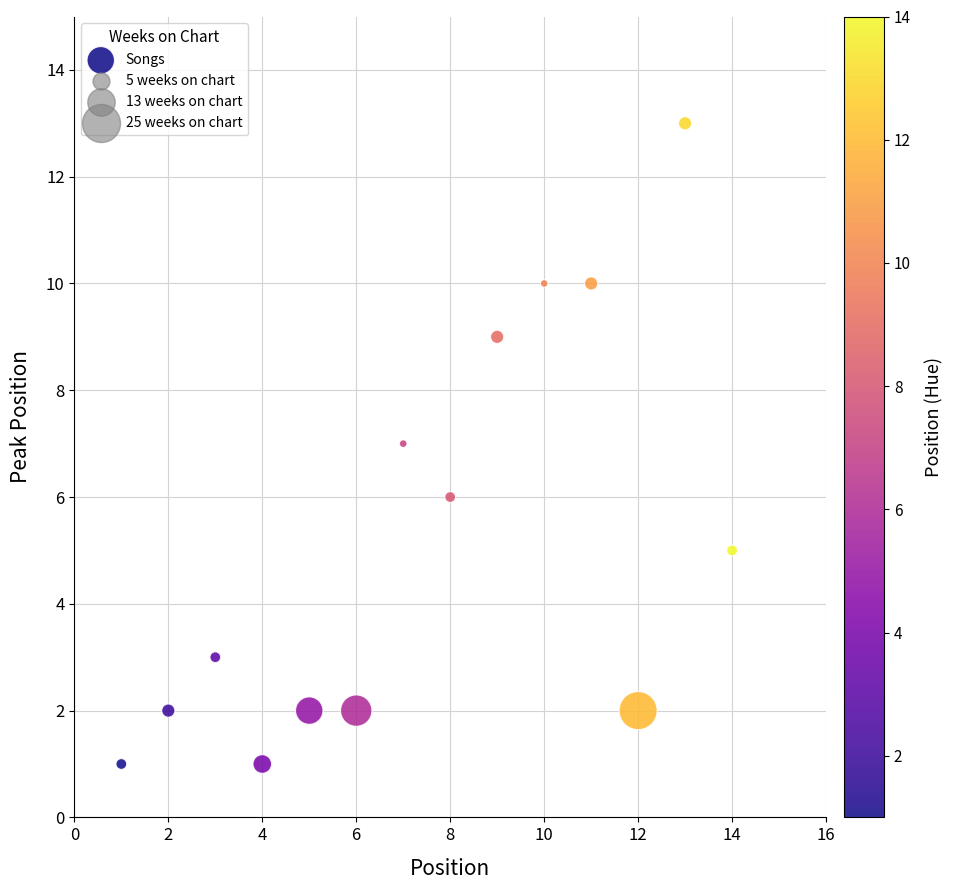

What is the range of X values (max minus min)?

13